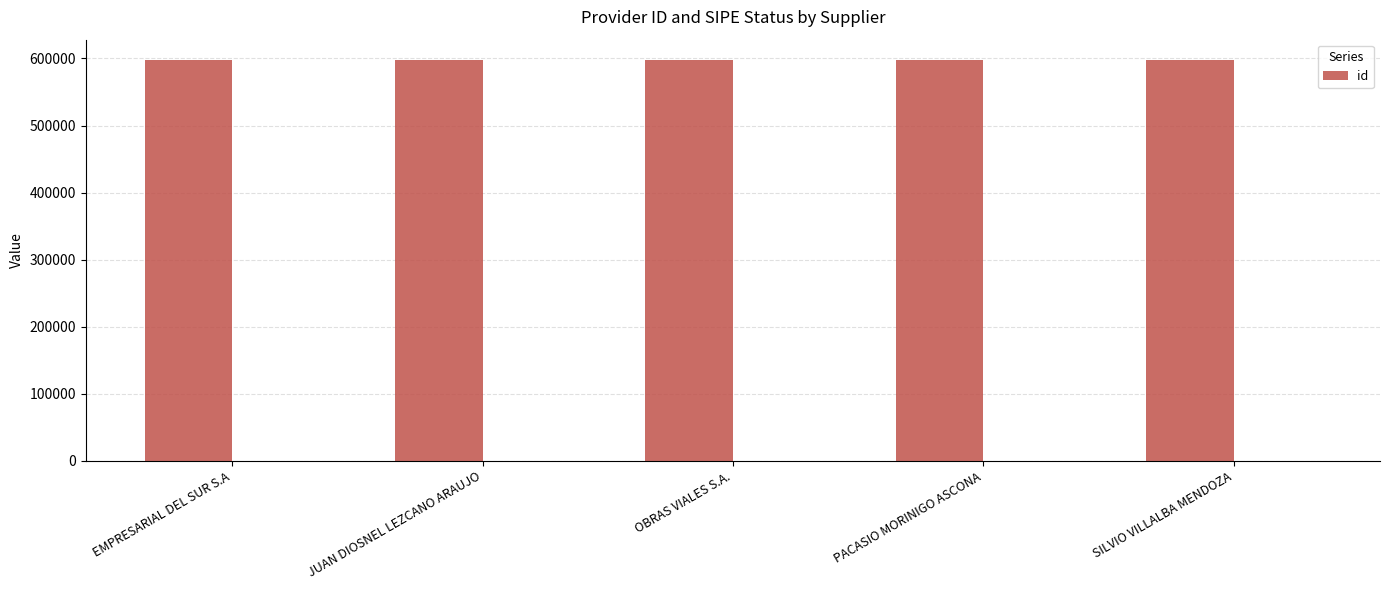

Which label corresponds to the largest value in the chart?

EMPRESARIAL DEL SUR S.A